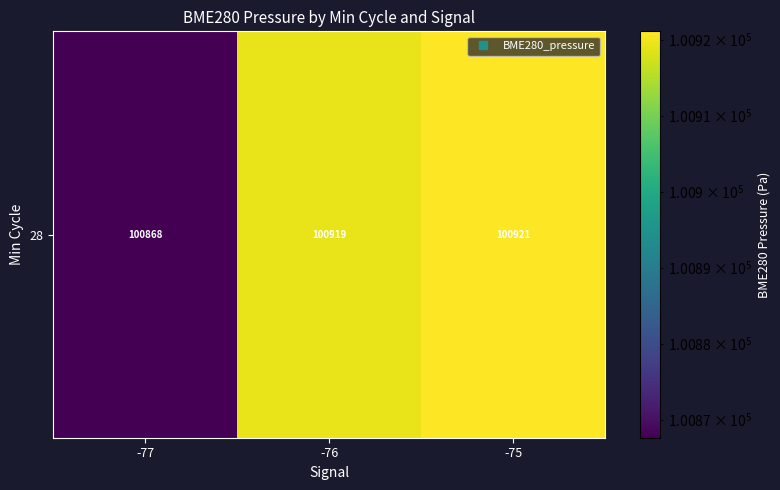

Reading left to right, list all the values displayed in this chart.

-77=100867.6	-76=100919.2	-75=100921.1